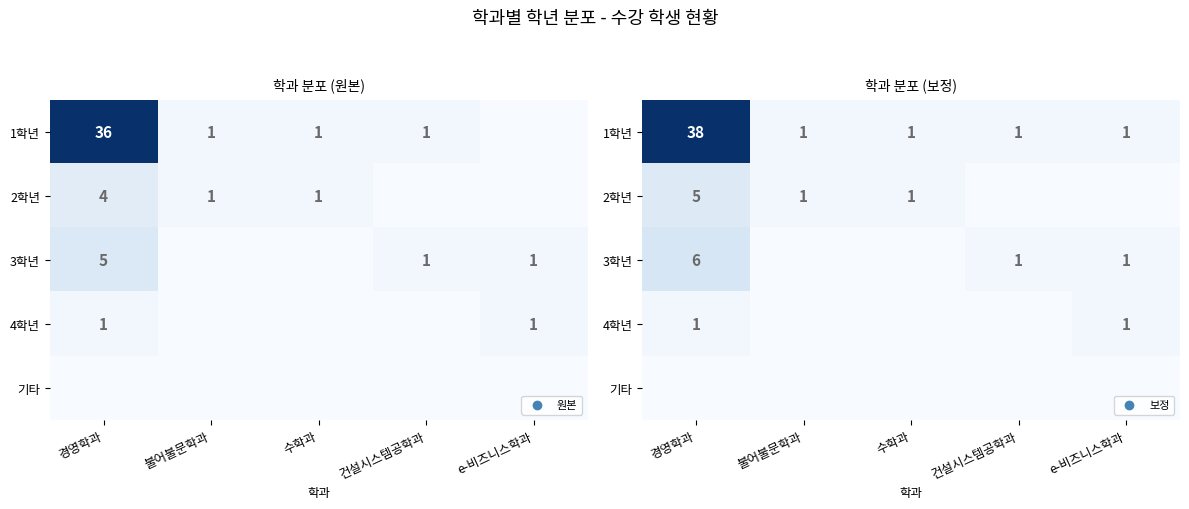

Which series has the largest total across all categories?

1학년